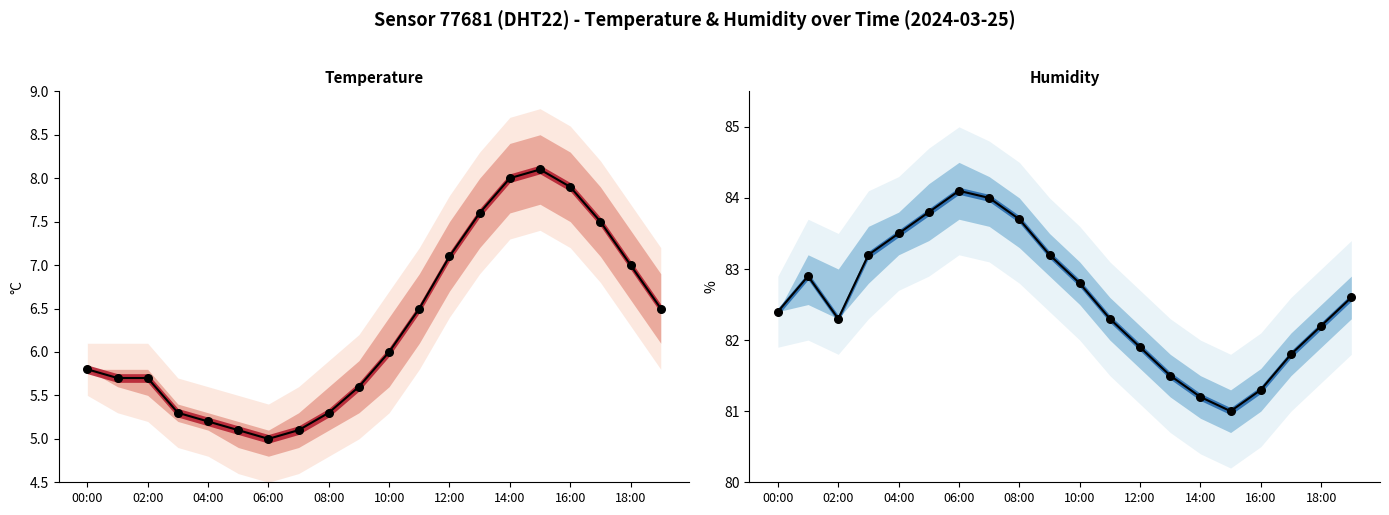

Which series reaches the minimum Y coordinate?

temperature